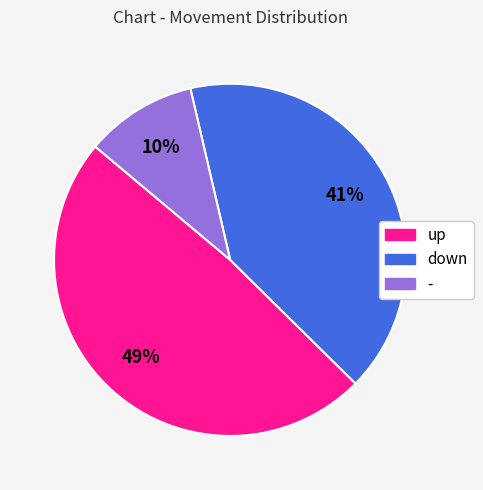

What percentage is the - slice, to the nearest percent?

10%